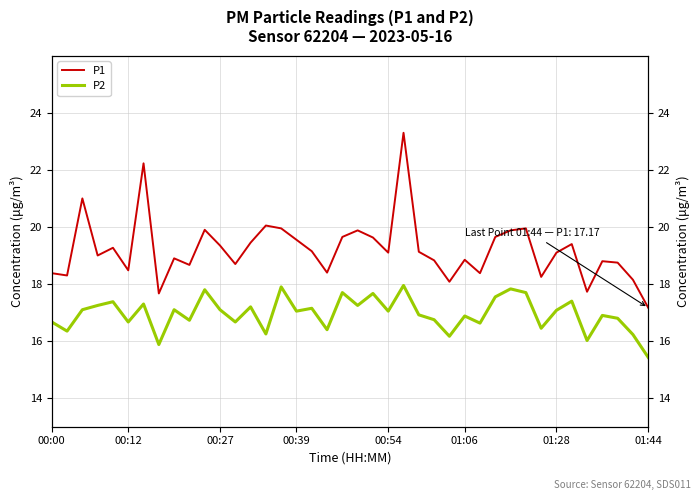

The P2 series shows 17.1 at 00:54. True or false?

True